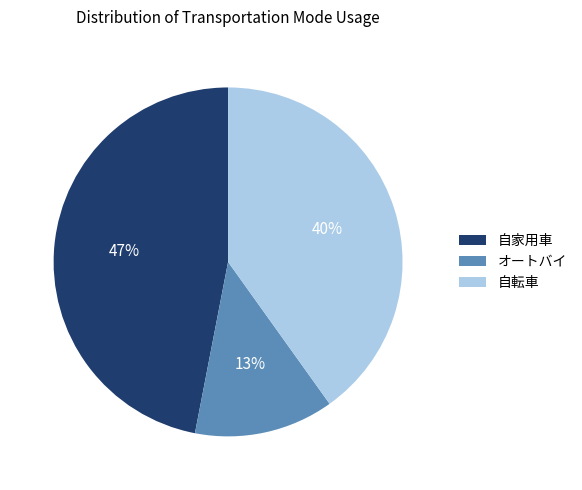

Which has a higher value, 自家用車 or オートバイ?

自家用車